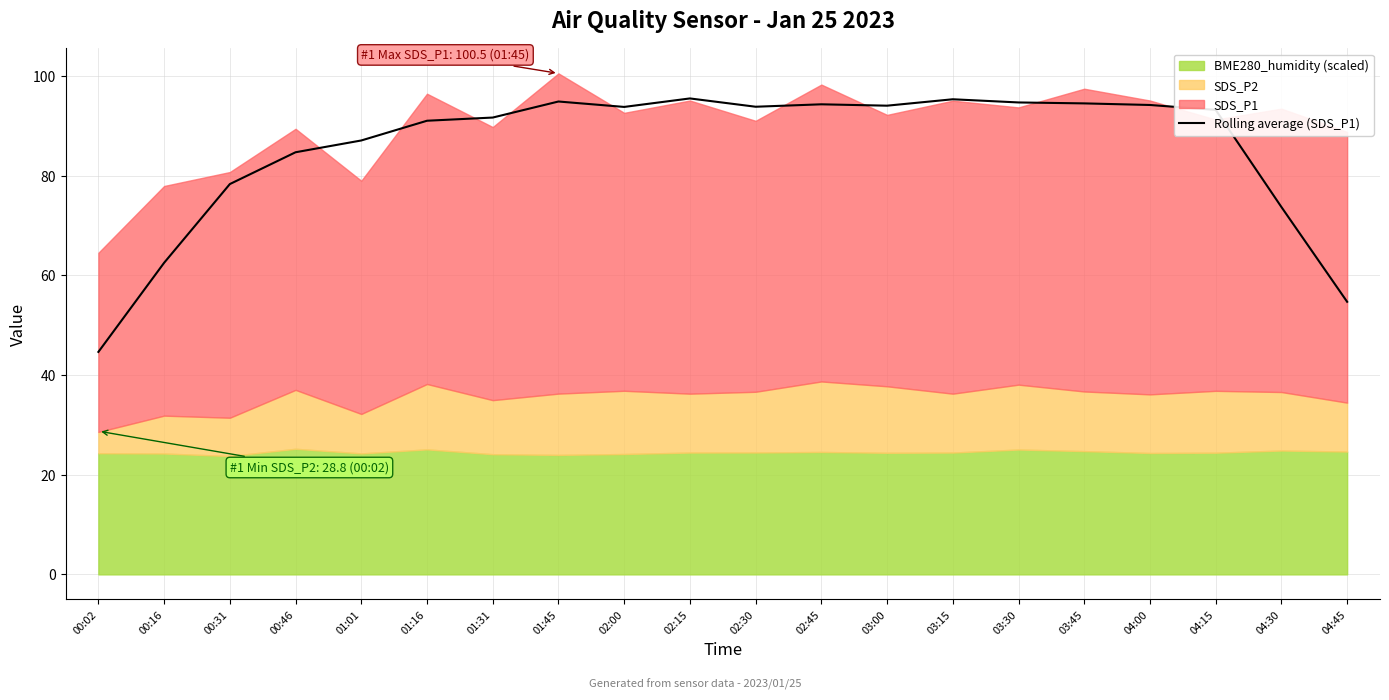

The value of Rolling average (SDS_P1) at 02:45 is 162.8. True or false?

False